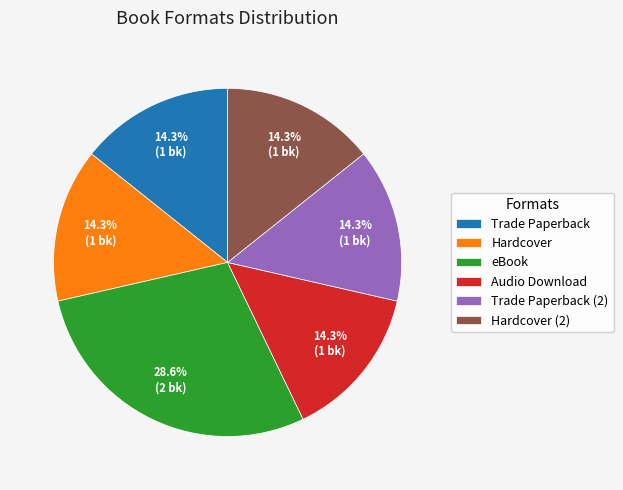

What percentage do Trade Paperback and Hardcover (2) together represent?

28.6%